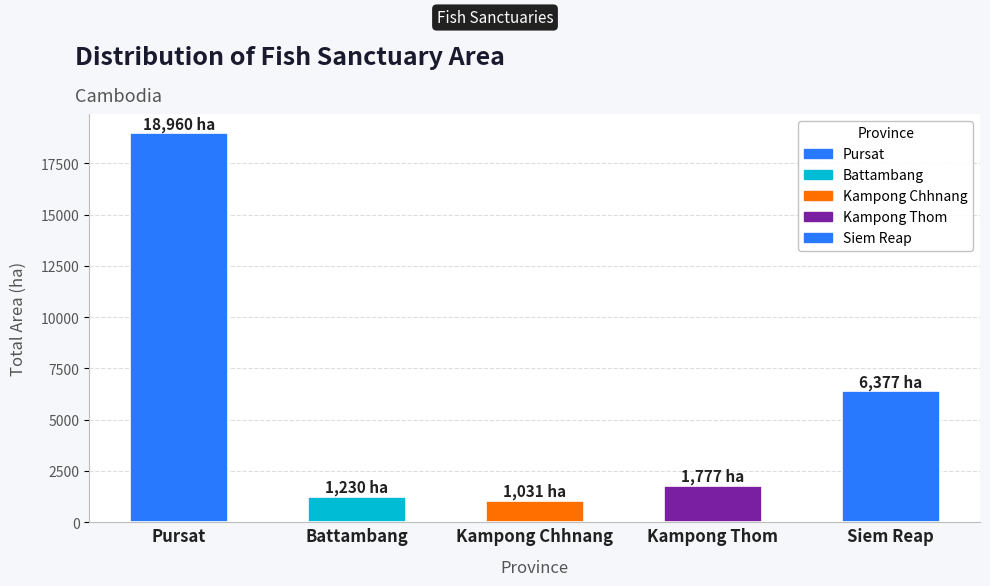

What is the difference between the values at Battambang and Kampong Chhnang?

199